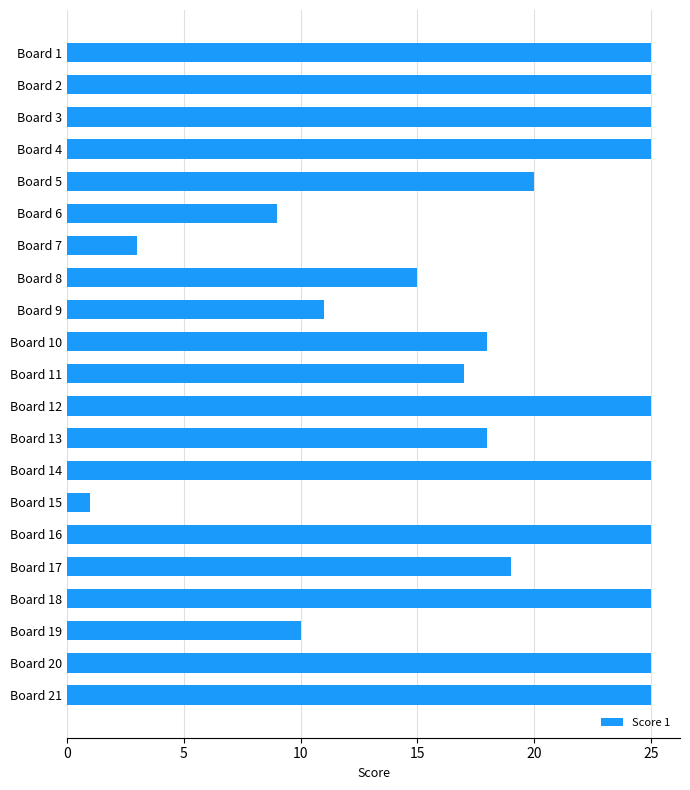

What is the change in value from Board 4 to Board 5?

-5